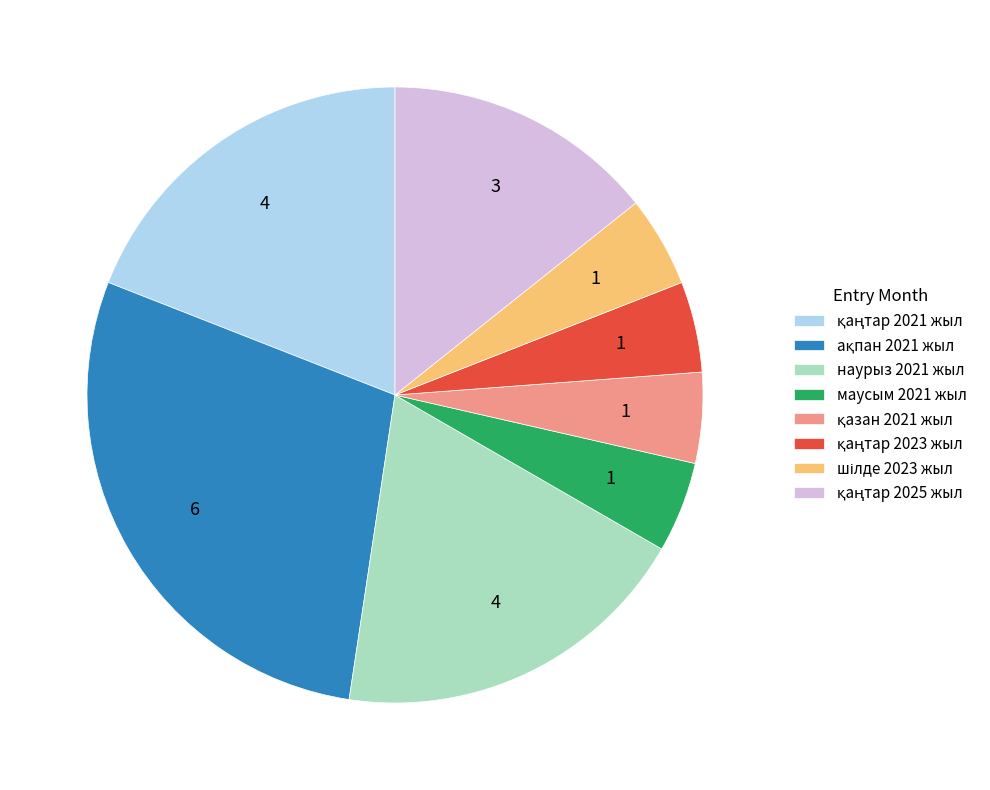

What is the ratio of the value at наурыз 2021 жыл to the value at маусым 2021 жыл?

4.0